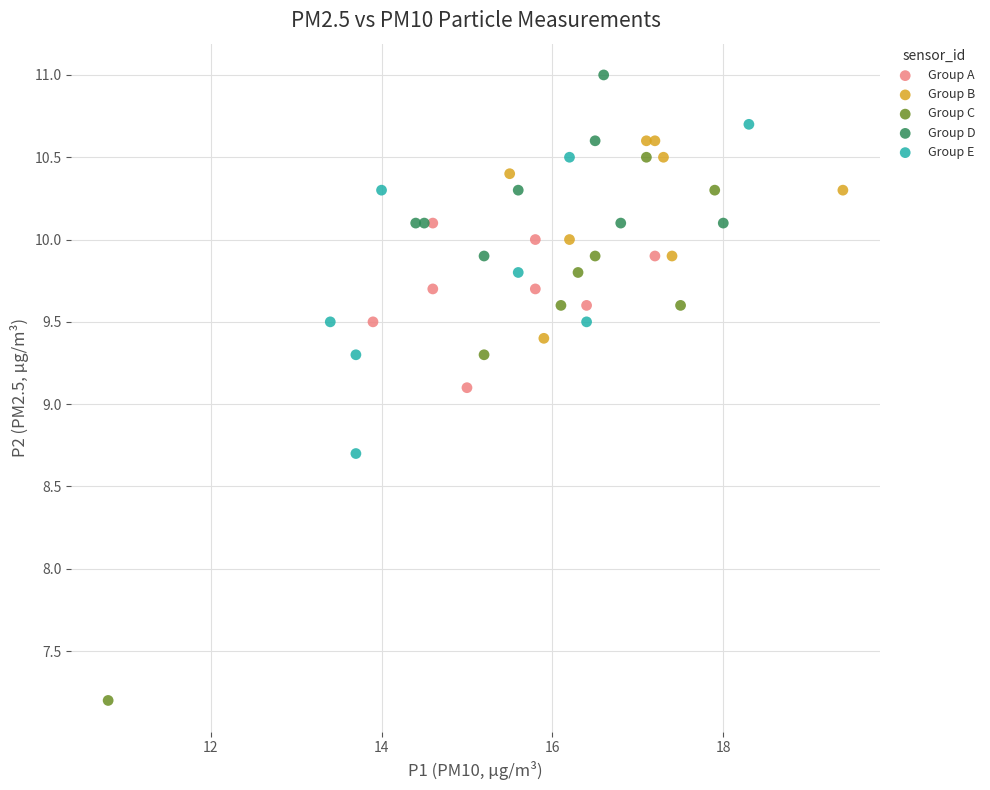

What are all the series names shown in the legend?

Group A, Group B, Group C, Group D, Group E